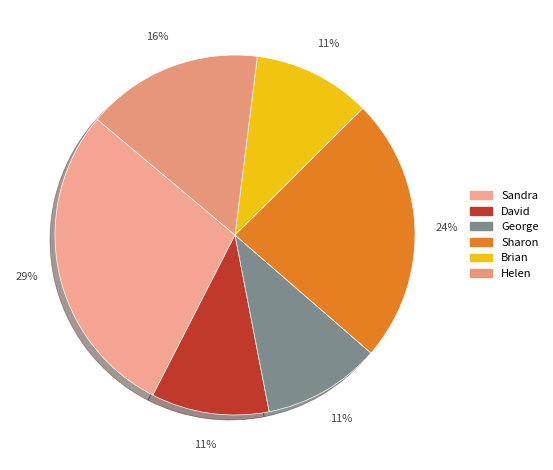

Combined, do Helen and Sharon account for over 50%?

No